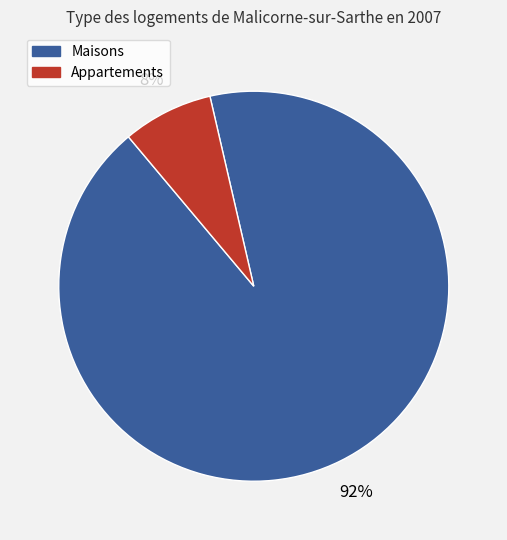

Combined, do Maisons and Appartements account for over 50%?

Yes